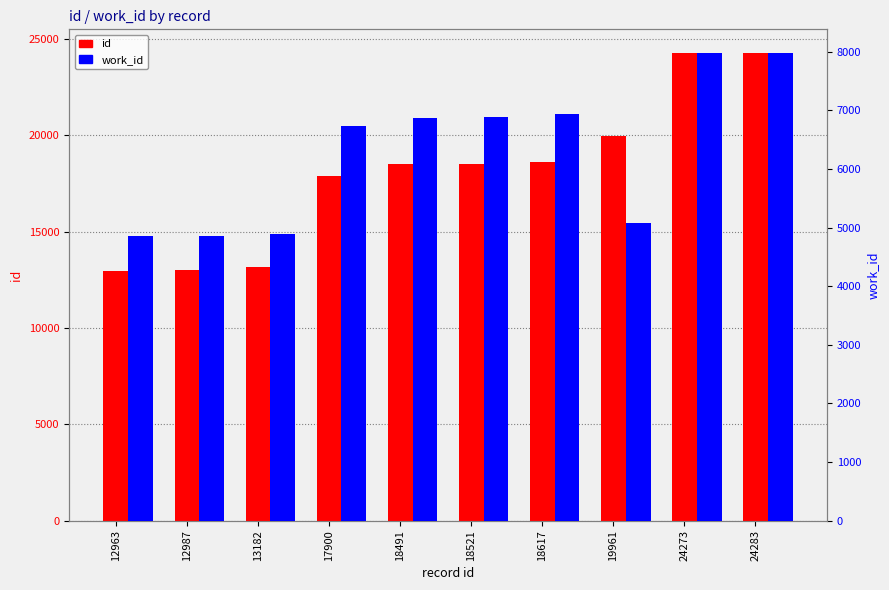

How many bars are there in each group?

2